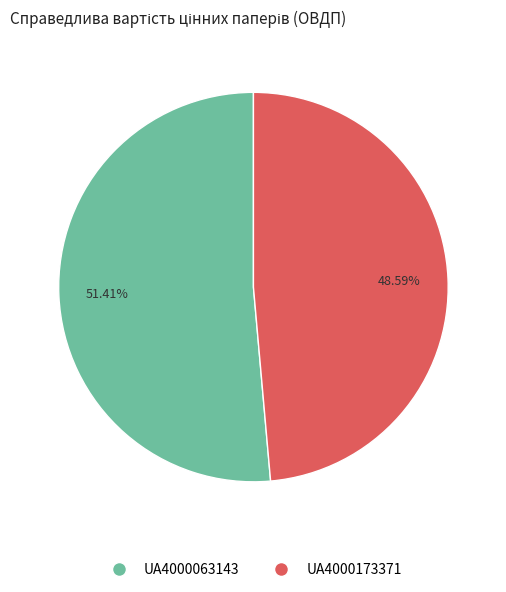

To the nearest percent, what is the average slice percentage?

50%